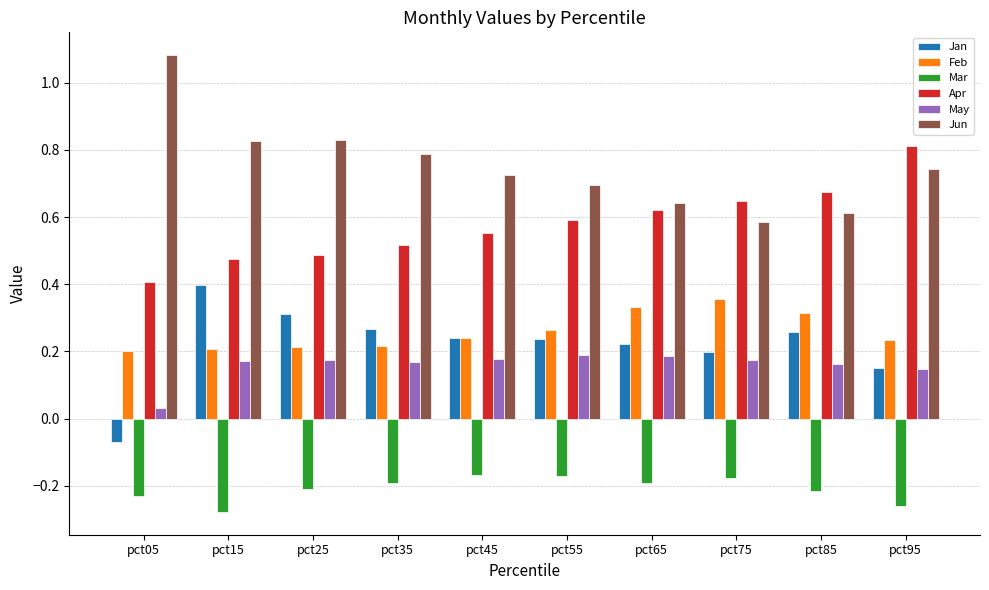

True or false: Mar has a value of -0.3 at pct75.

False